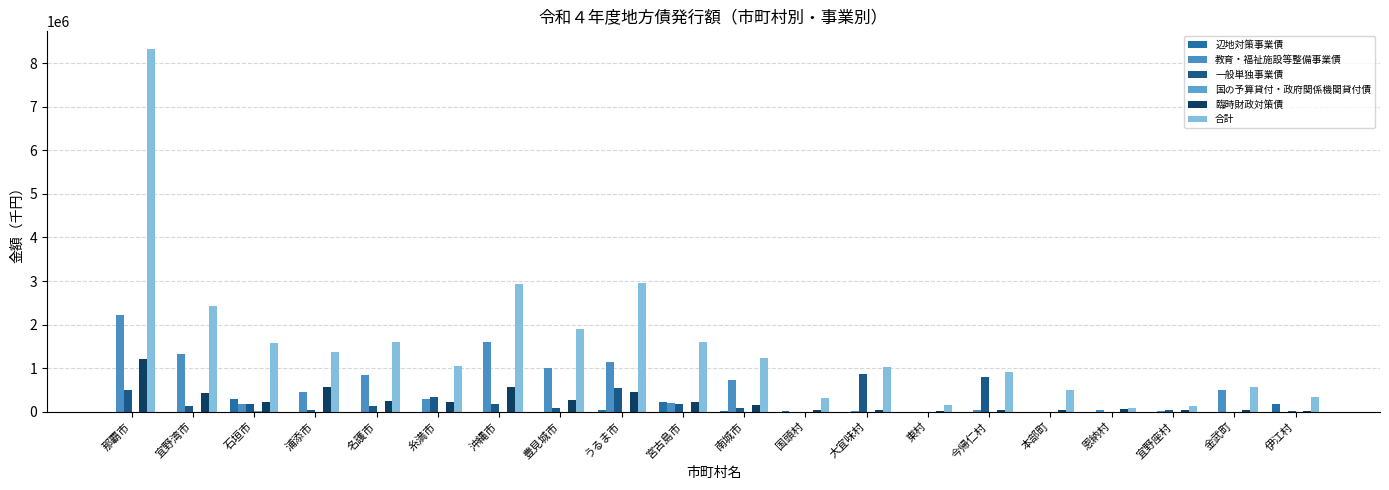

Rank the categories by 合計 value from highest to lowest.

那覇市, うるま市, 沖縄市, 宜野湾市, 豊見城市, 宮古島市, 名護市, 石垣市, 浦添市, 南城市, 糸満市, 大宜味村, 今帰仁村, 金武町, 本部町, 伊江村, 国頭村, 東村, 宜野座村, 恩納村